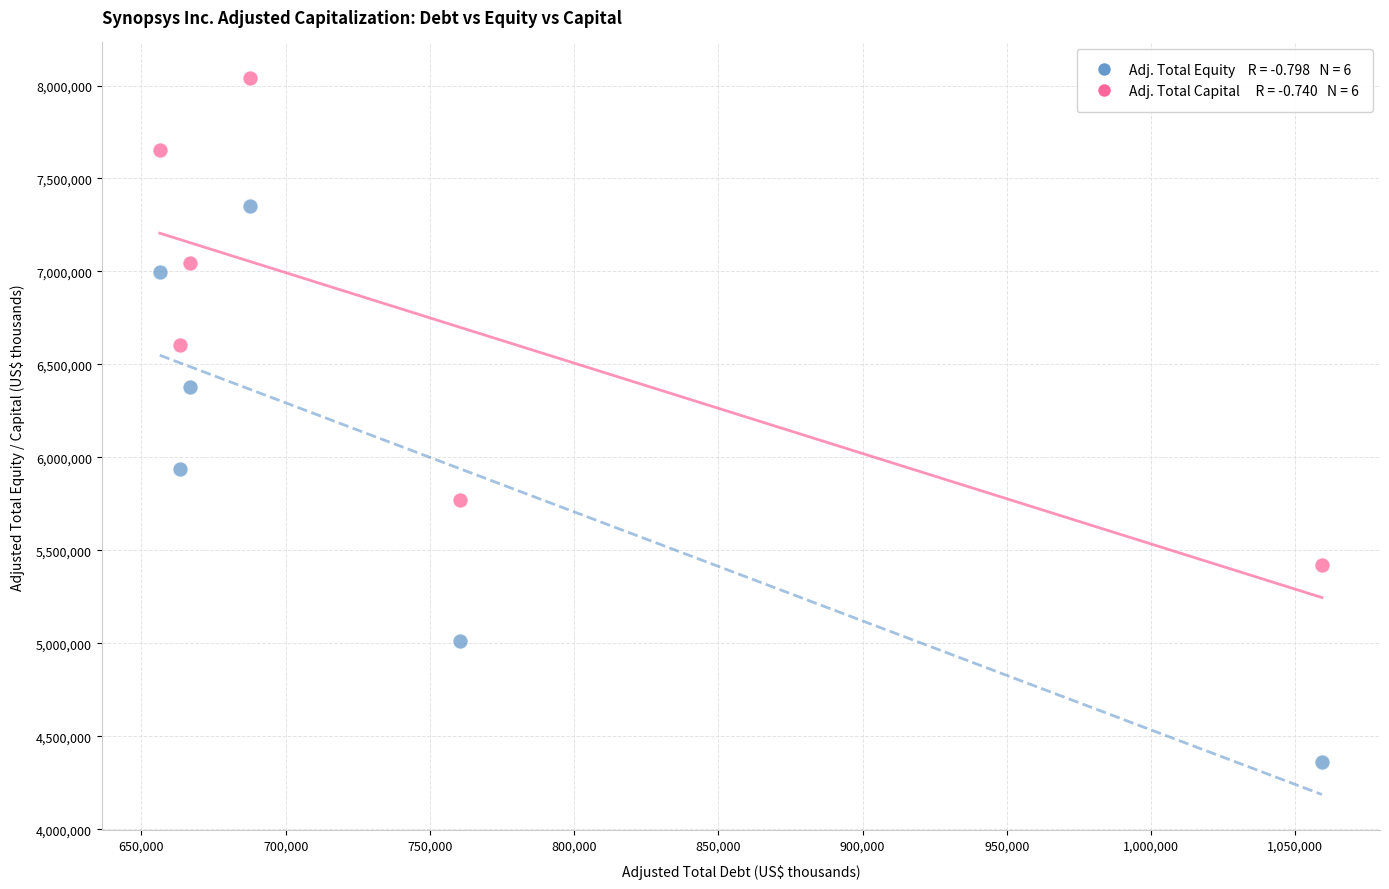

Across all series, what Y value is closest to 6200949?

6376808